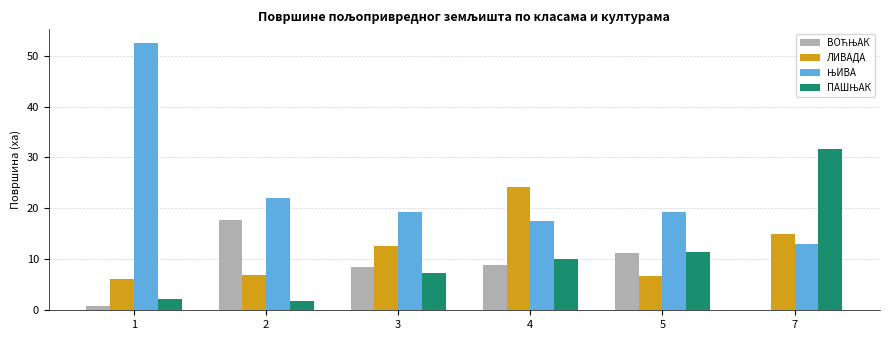

How many series are shown in this chart?

4